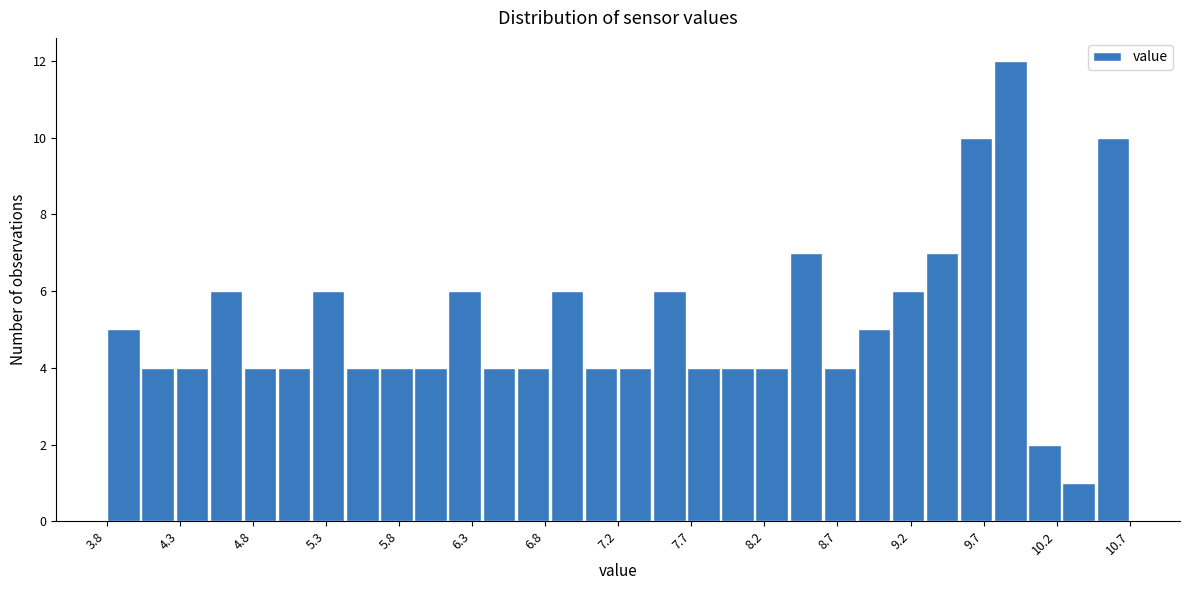

Reading left to right, list every bar in this chart as the range it spans on the x-axis followed by its height. Neither the bar edges nor the heights are printed on the chart, so give them approximately, as read against the axes.

3.80 to 4.03: 5
4.03 to 4.26: 4
4.26 to 4.49: 4
4.49 to 4.72: 6
4.72 to 4.95: 4
4.95 to 5.18: 4
5.18 to 5.41: 6
5.41 to 5.64: 4
5.64 to 5.87: 4
5.87 to 6.10: 4
6.10 to 6.33: 6
6.33 to 6.56: 4
6.56 to 6.79: 4
6.79 to 7.02: 6
7.02 to 7.25: 4
7.25 to 7.48: 4
7.48 to 7.71: 6
7.71 to 7.94: 4
7.94 to 8.17: 4
8.17 to 8.40: 4
8.40 to 8.63: 7
8.63 to 8.86: 4
8.86 to 9.09: 5
9.09 to 9.32: 6
9.32 to 9.55: 7
9.55 to 9.78: 10
9.78 to 10.01: 12
10.01 to 10.24: 2
10.24 to 10.47: 1
10.47 to 10.70: 10